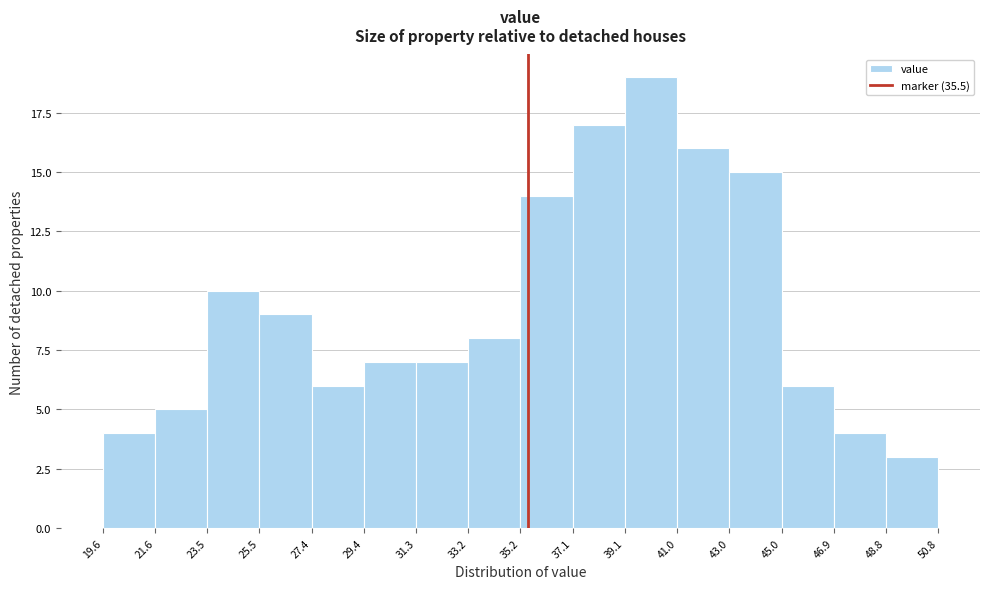

Reading left to right, list every bar in this chart as the range it spans on the x-axis followed by its height. The values are not printed on the chart, so give them approximately, as read against the axis.

19.6 to 21.6: 4
21.6 to 23.5: 5
23.5 to 25.5: 10
25.5 to 27.4: 9
27.4 to 29.4: 6
29.4 to 31.3: 7
31.3 to 33.2: 7
33.2 to 35.2: 8
35.2 to 37.1: 14
37.1 to 39.1: 17
39.1 to 41.0: 19
41.0 to 43.0: 16
43.0 to 45.0: 15
45.0 to 46.9: 6
46.9 to 48.8: 4
48.8 to 50.8: 3